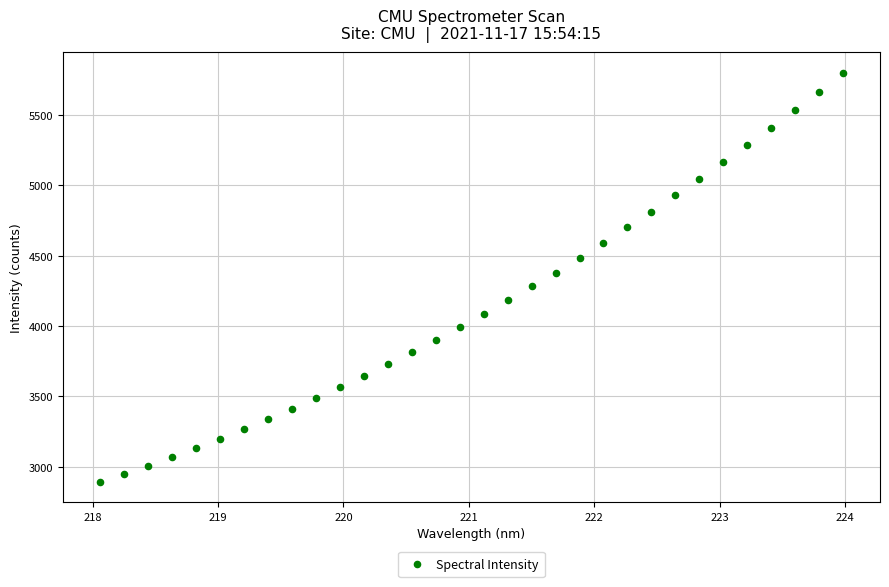

What is the range of X values (max minus min)?

5.9